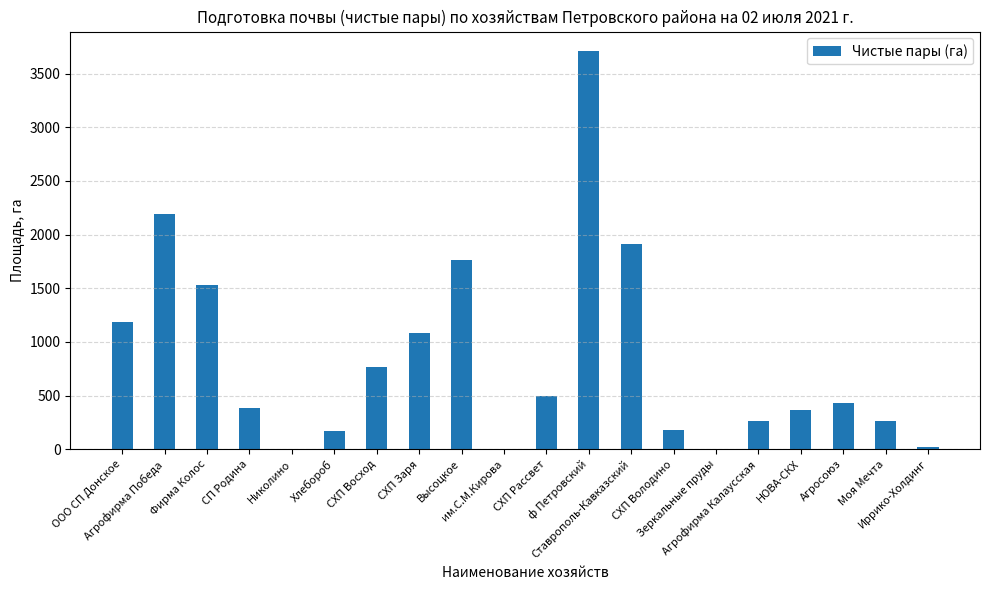

At which label is the value closest to 1853?

Ставрополь-Кавказский